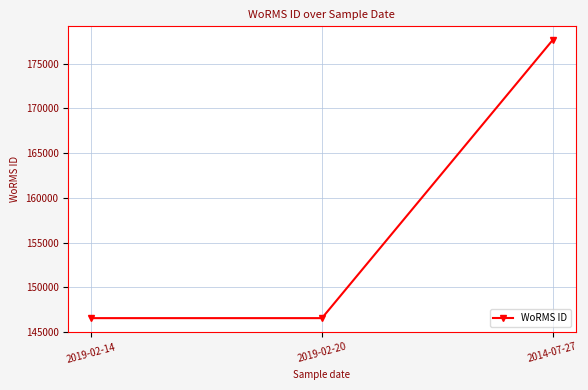

Which category has the highest value across all series?

2014-07-27